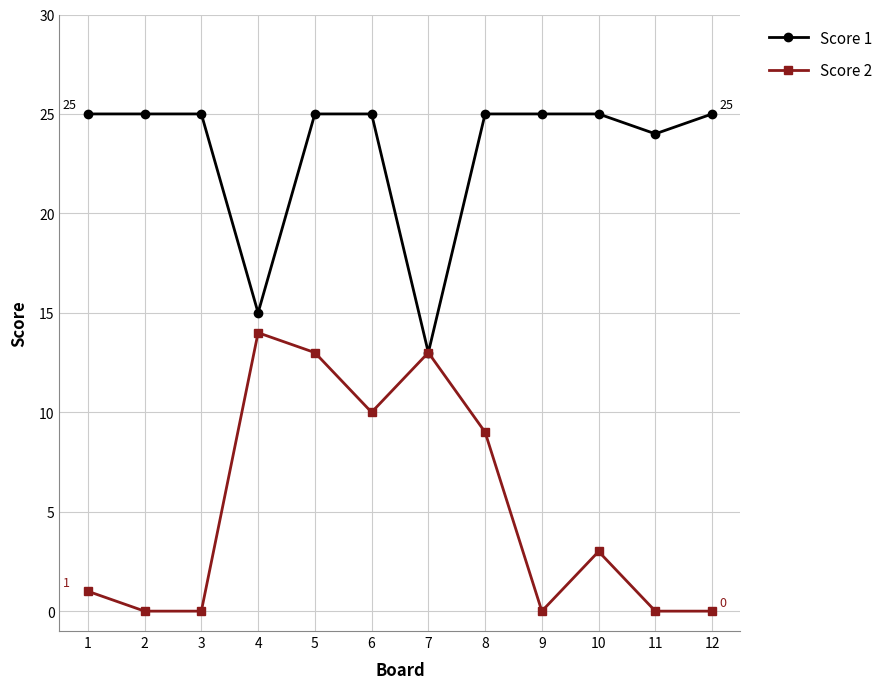

What is the value of the Score 2 point at the 8th from the left?

9